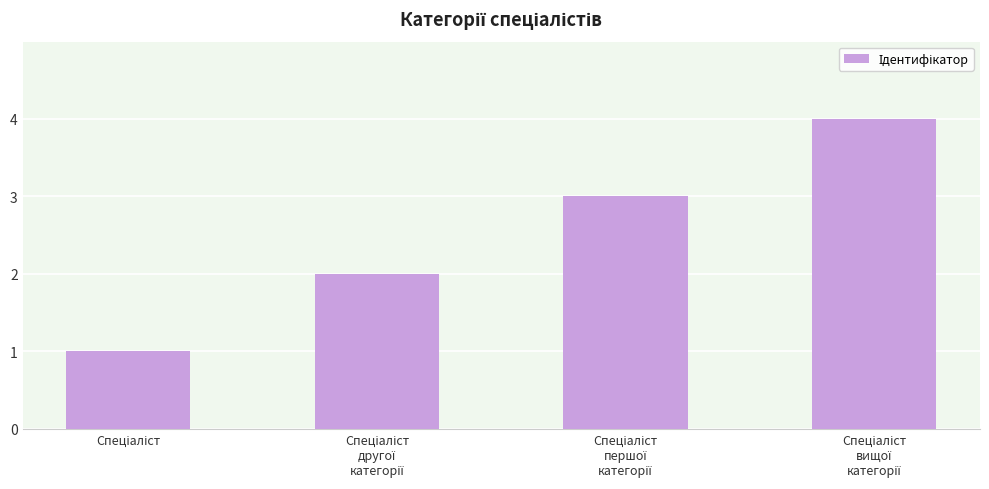

Are the bars grouped side by side (vs. stacked)?

No